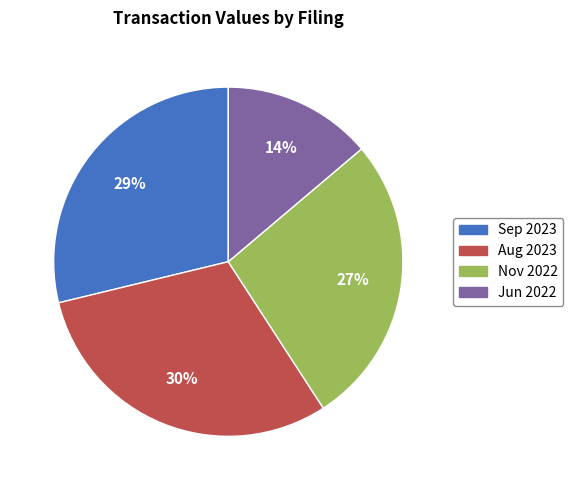

Is there any slice that represents more than half of the pie?

No